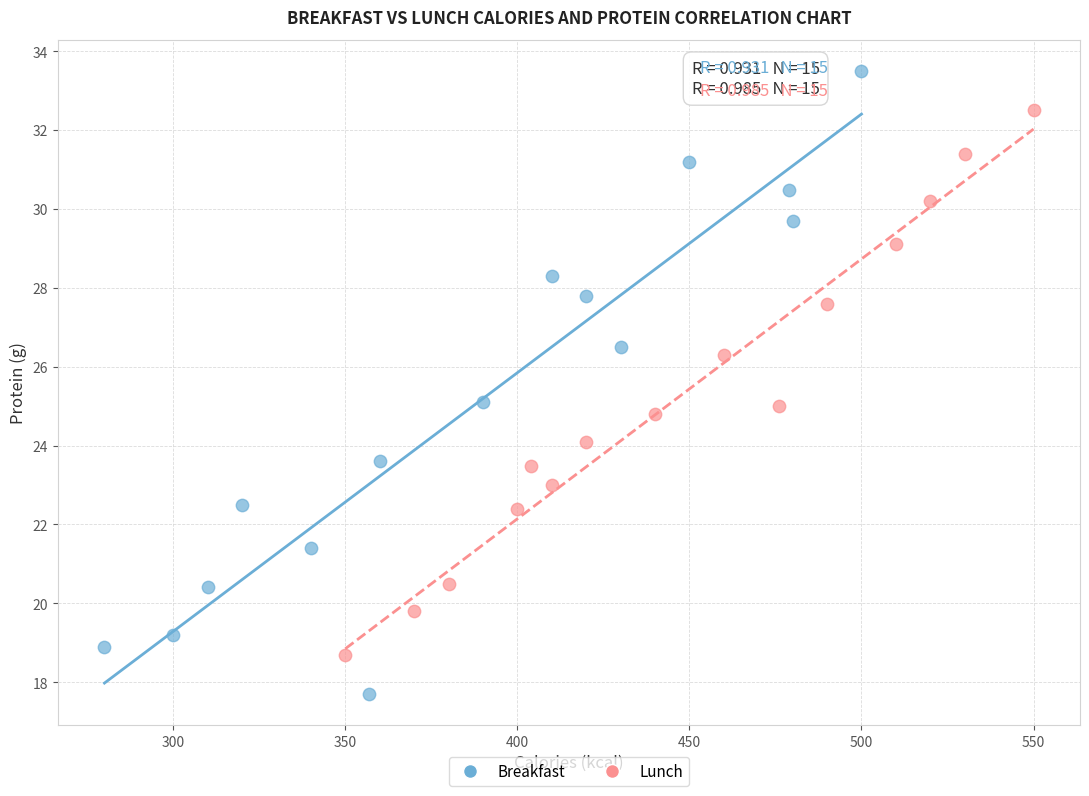

Which series contains the highest Y value?

Breakfast